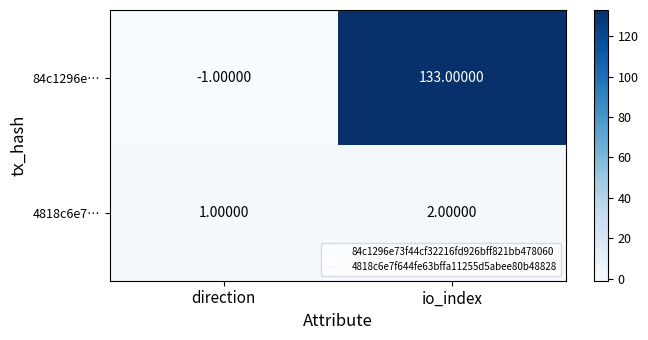

At which category is the sum across all series the highest?

io_index